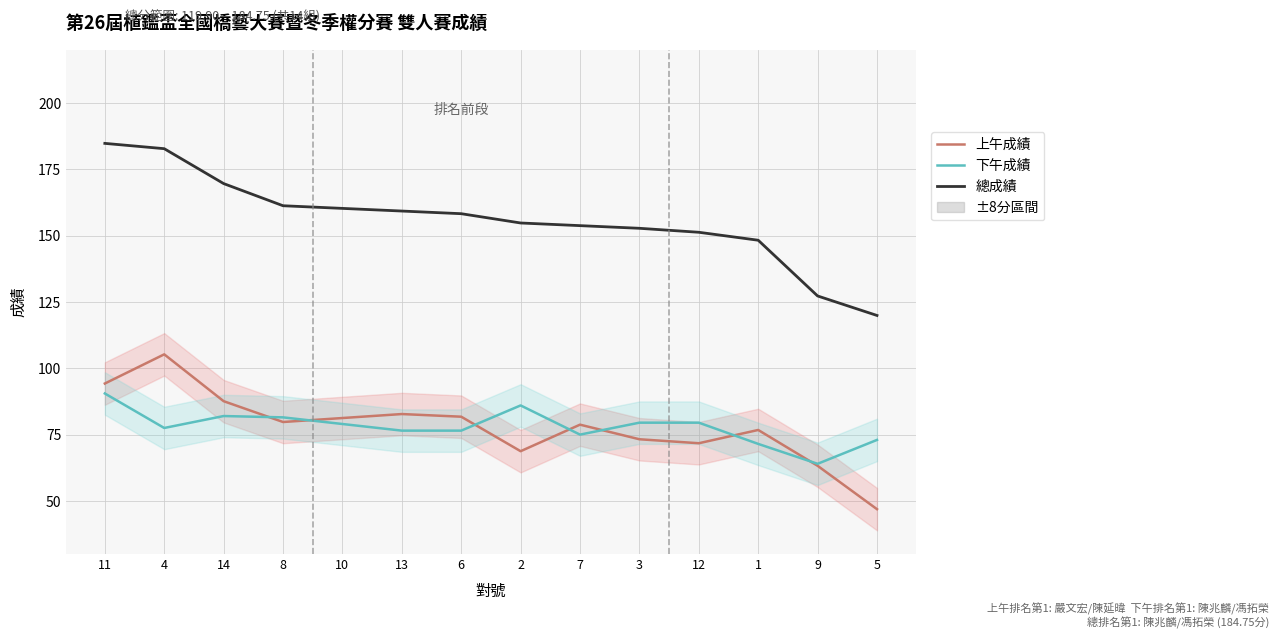

List the labels in order of 下午成績 value, smallest first.

9, 1, 5, 7, 13, 6, 4, 10, 3, 12, 8, 14, 2, 11